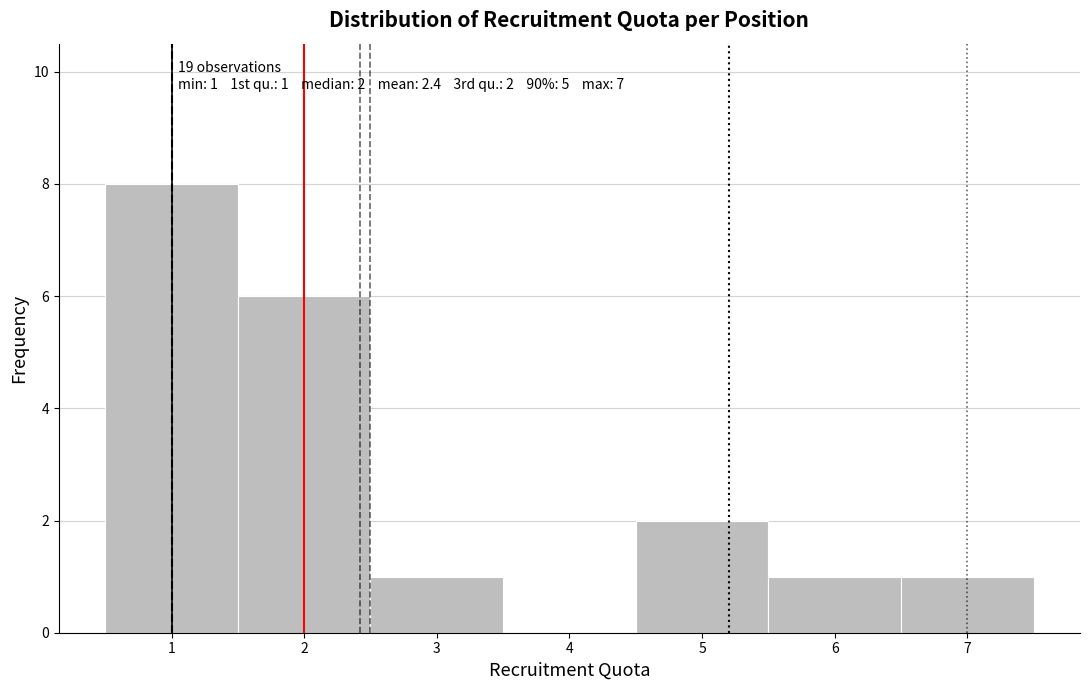

Which range on the x-axis has the tallest bar?

0.5 to 1.5